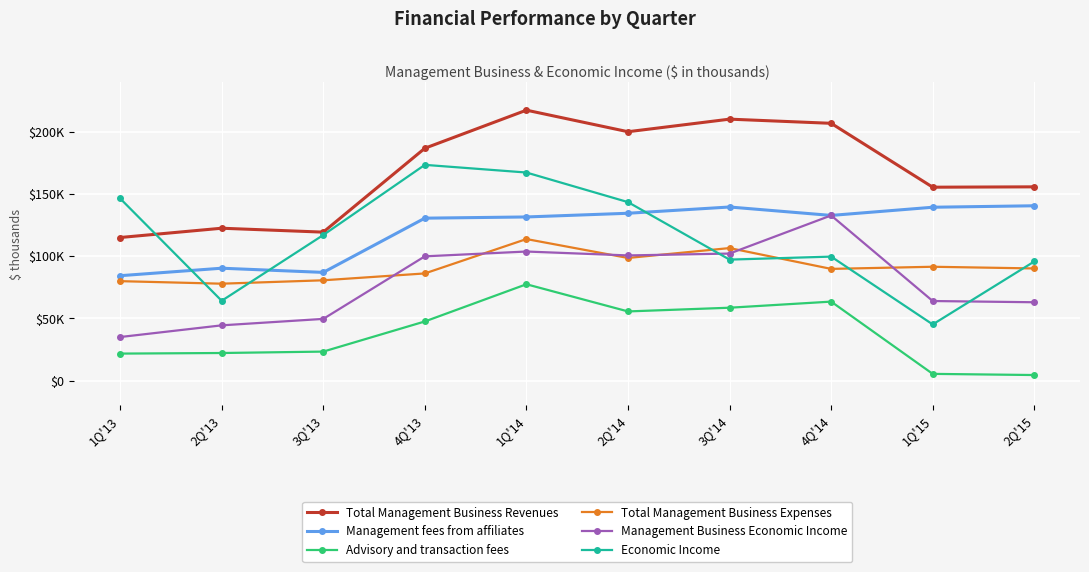

Reading left to right, transcribe all the data shown in this chart.

Total Management Business Revenues: 1Q'13=115092	2Q'13=122564	3Q'13=119420	4Q'13=186922	1Q'14=217573	2Q'14=200223	3Q'14=210344	4Q'14=206987	1Q'15=155578	2Q'15=155867
Management fees from affiliates: 1Q'13=84364	2Q'13=90387	3Q'13=87023	4Q'13=130659	1Q'14=131629	2Q'14=134605	3Q'14=139645	4Q'14=132863	1Q'15=139452	2Q'15=140632
Advisory and transaction fees: 1Q'13=21677	2Q'13=22148	3Q'13=23280	4Q'13=47538	1Q'14=77480	2Q'14=55609	3Q'14=58593	4Q'14=63504	1Q'15=5352	2Q'15=4420
Total Management Business Expenses: 1Q'13=79973	2Q'13=77928	3Q'13=80662	4Q'13=86185	1Q'14=113849	2Q'14=98638	3Q'14=106591	4Q'14=89840	1Q'15=91555	2Q'15=90197
Management Business Economic Income: 1Q'13=35002	2Q'13=44410	3Q'13=49597	4Q'13=99941	1Q'14=103813	2Q'14=100674	3Q'14=102169	4Q'14=132849	1Q'15=63981	2Q'15=62993
Economic Income: 1Q'13=146539	2Q'13=64165	3Q'13=117084	4Q'13=173560	1Q'14=167388	2Q'14=143571	3Q'14=97307	4Q'14=99720	1Q'15=45148	2Q'15=95807